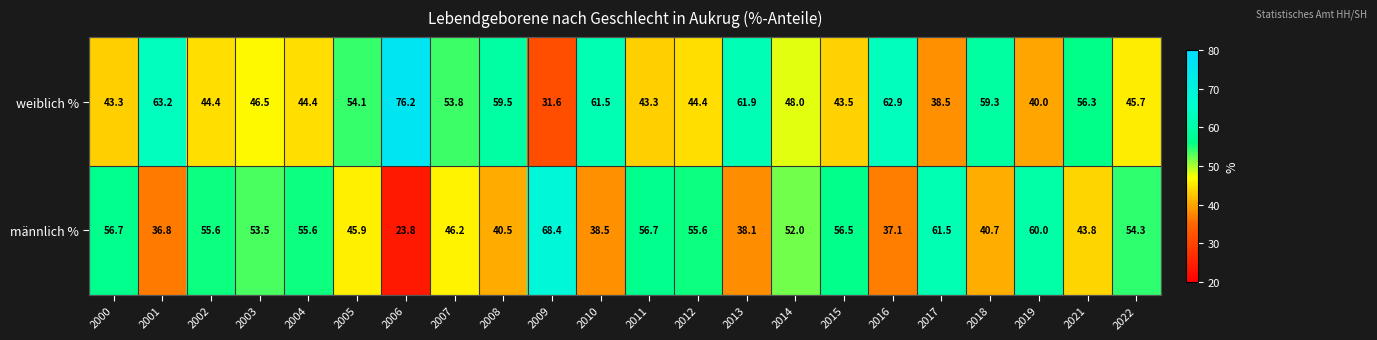

Is the value of männlich % at 2010 greater than the value of weiblich % at 2018?

No